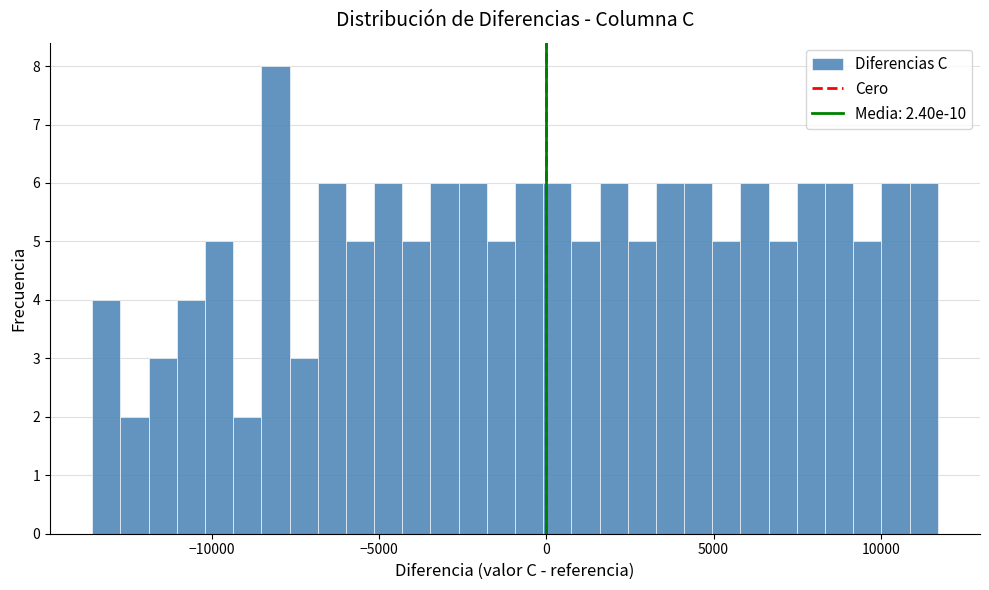

Read against the x-axis, roughly where is the centre of the tallest bar?

-8000